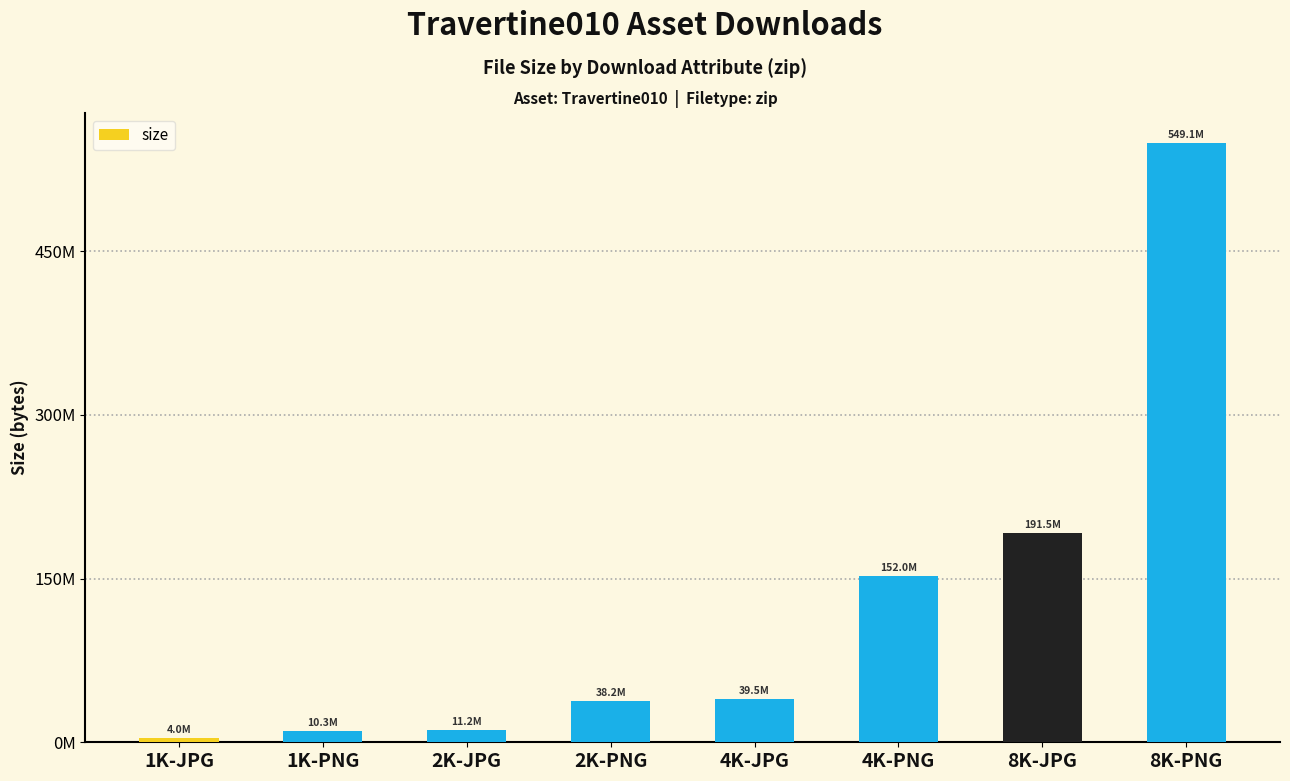

At which label is the value closest to 276567571?

8K-JPG